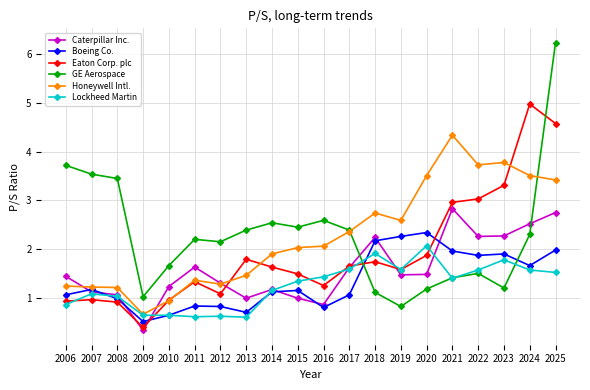

What is the total value across all series at 2019?

10.3